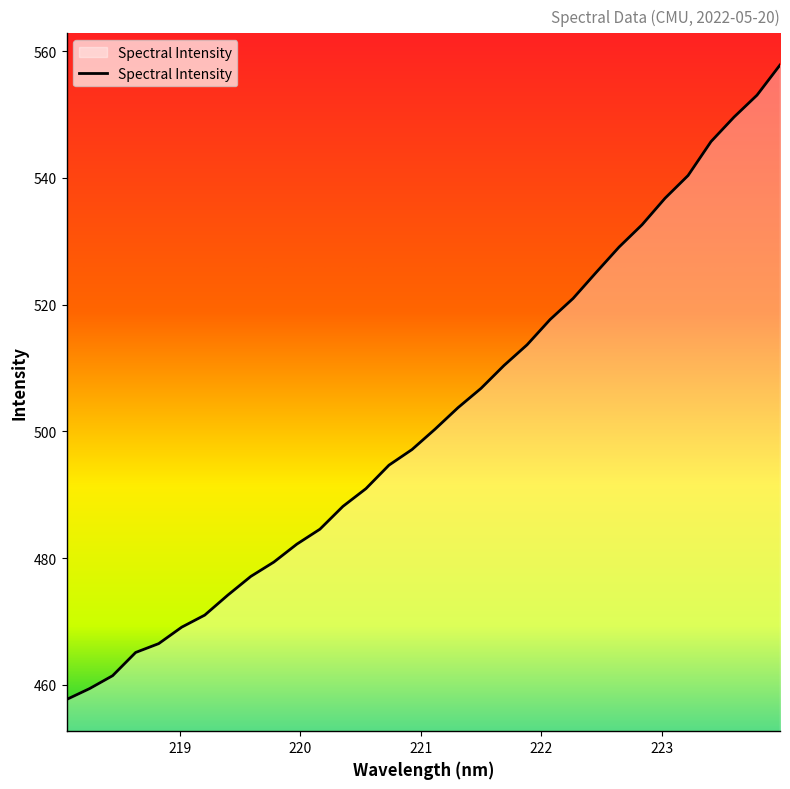

What is the smallest value displayed?

457.7